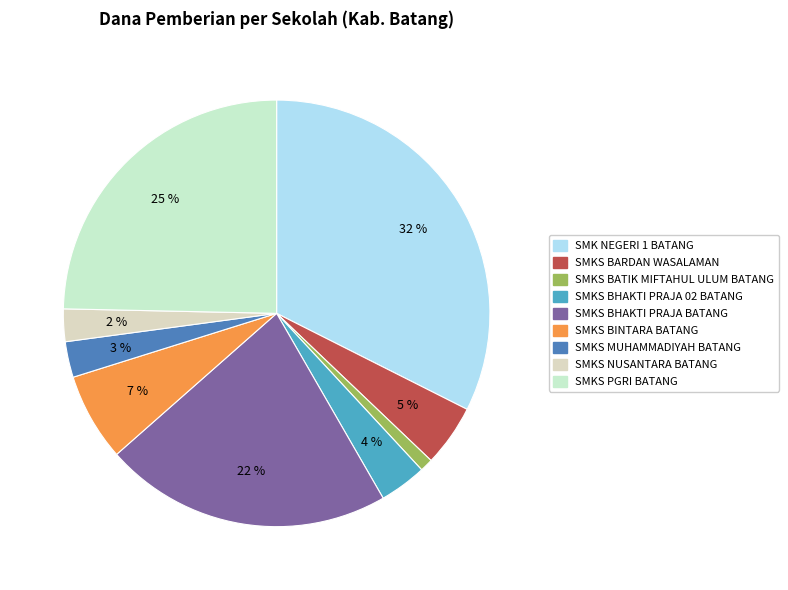

To the nearest percent, what portion does SMKS NUSANTARA BATANG represent?

2%